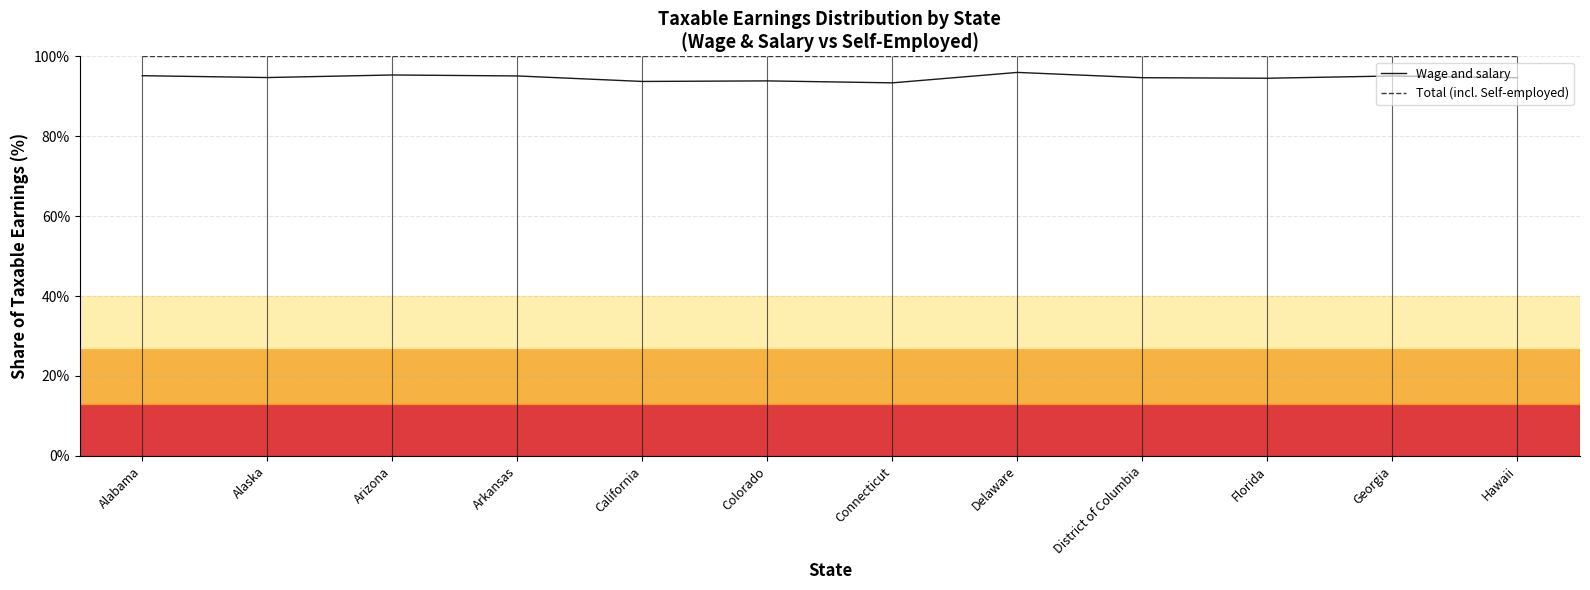

Which label corresponds to the smallest value in the chart?

Connecticut